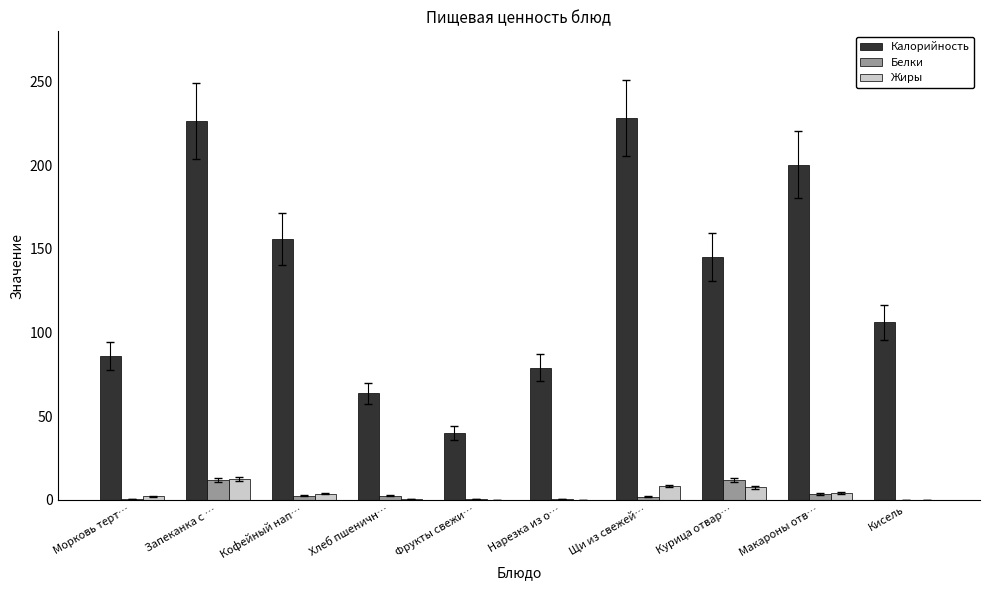

Which series changed the most between Морковь терт… and Макароны отв…?

Калорийность